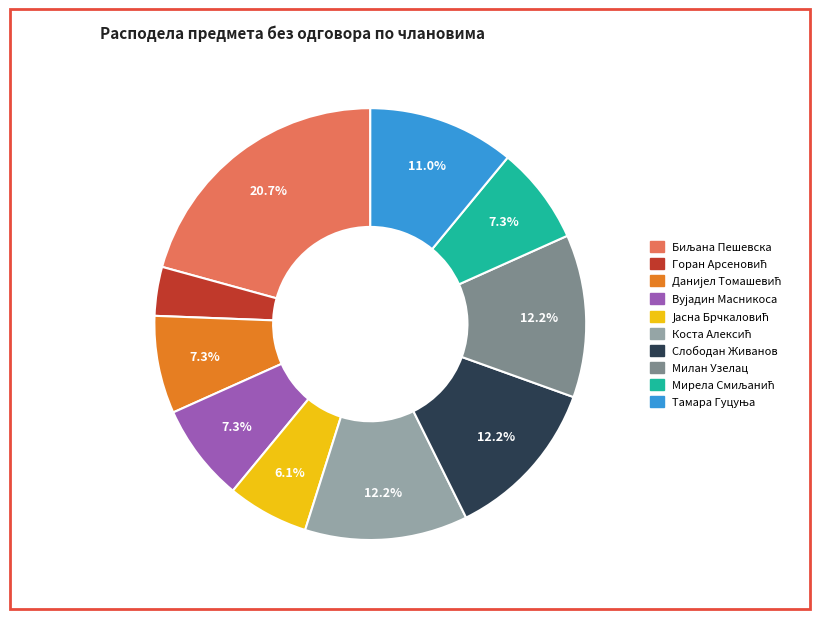

Combined, do Слободан Живанов and Милан Узелац account for over 50%?

No